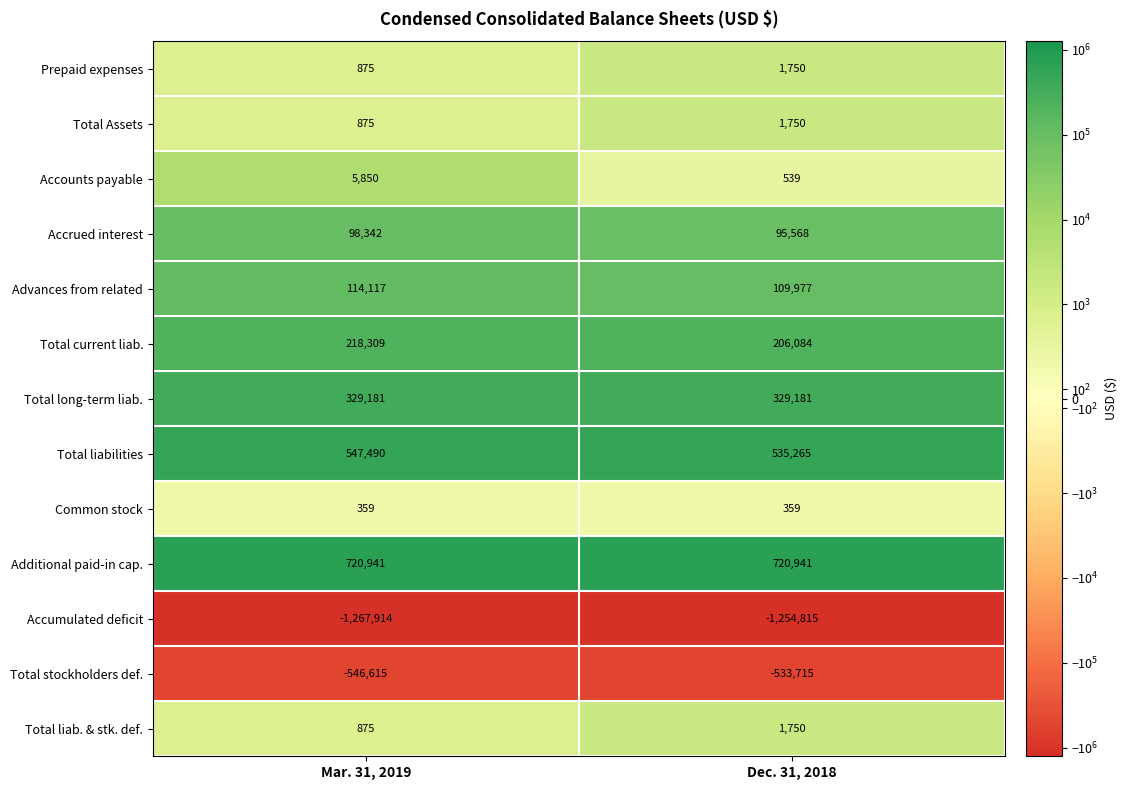

At which label is Total current liab. closest to 212196?

Dec. 31, 2018